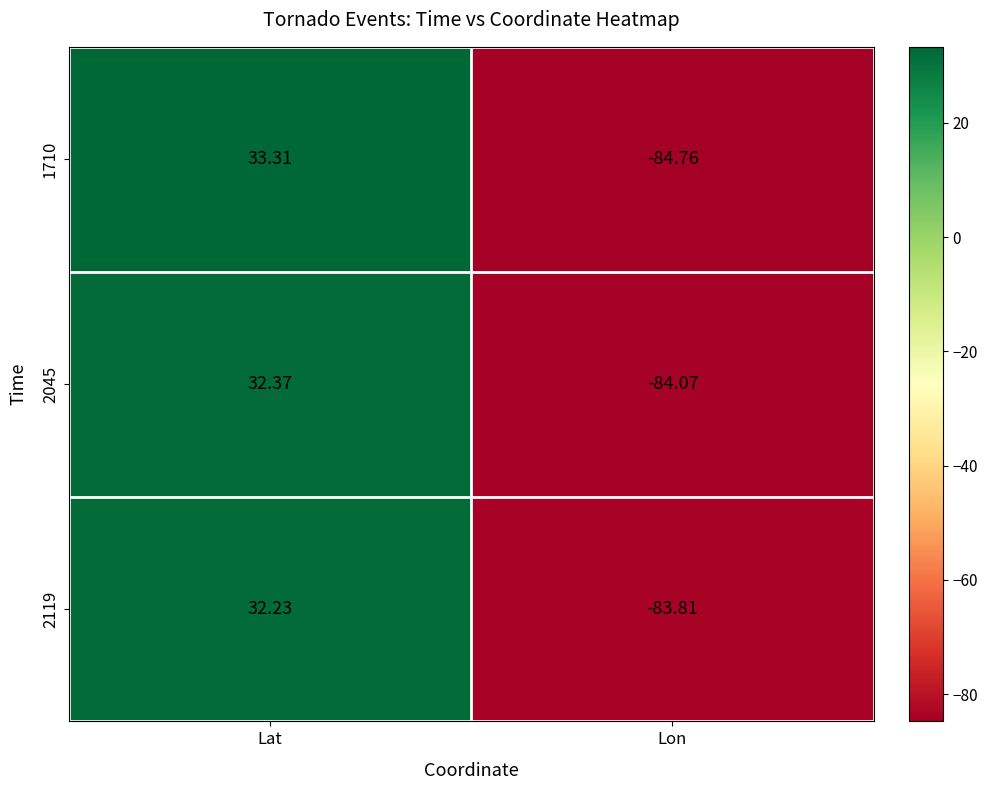

At which label is 2119 closest to -25?

Lat